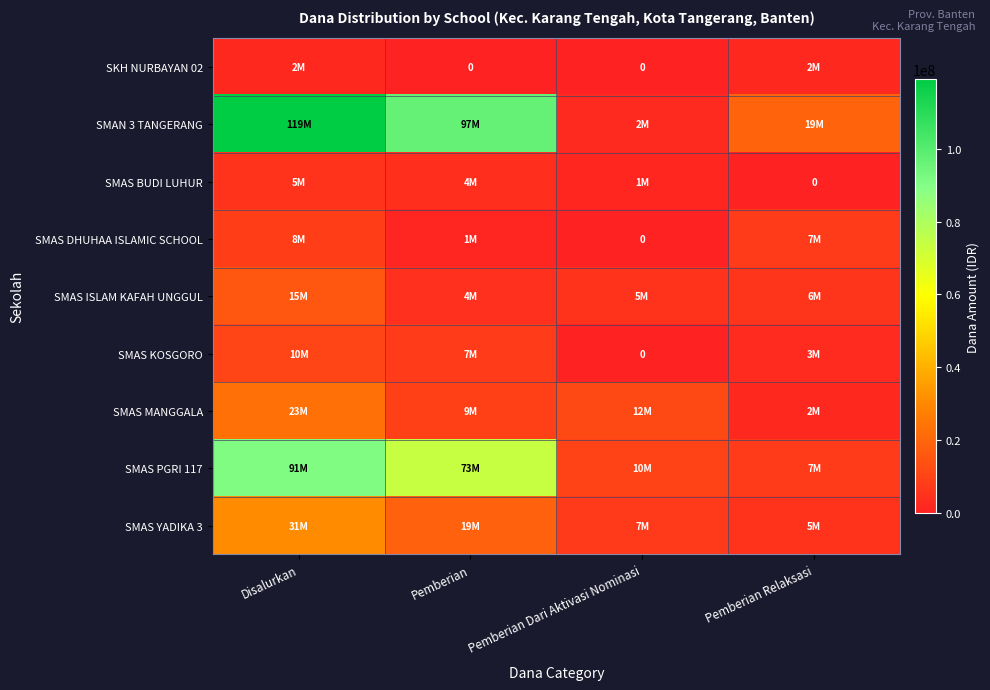

At which label does SMAS DHUHAA ISLAMIC SCHOOL first exceed 7500000?

Disalurkan